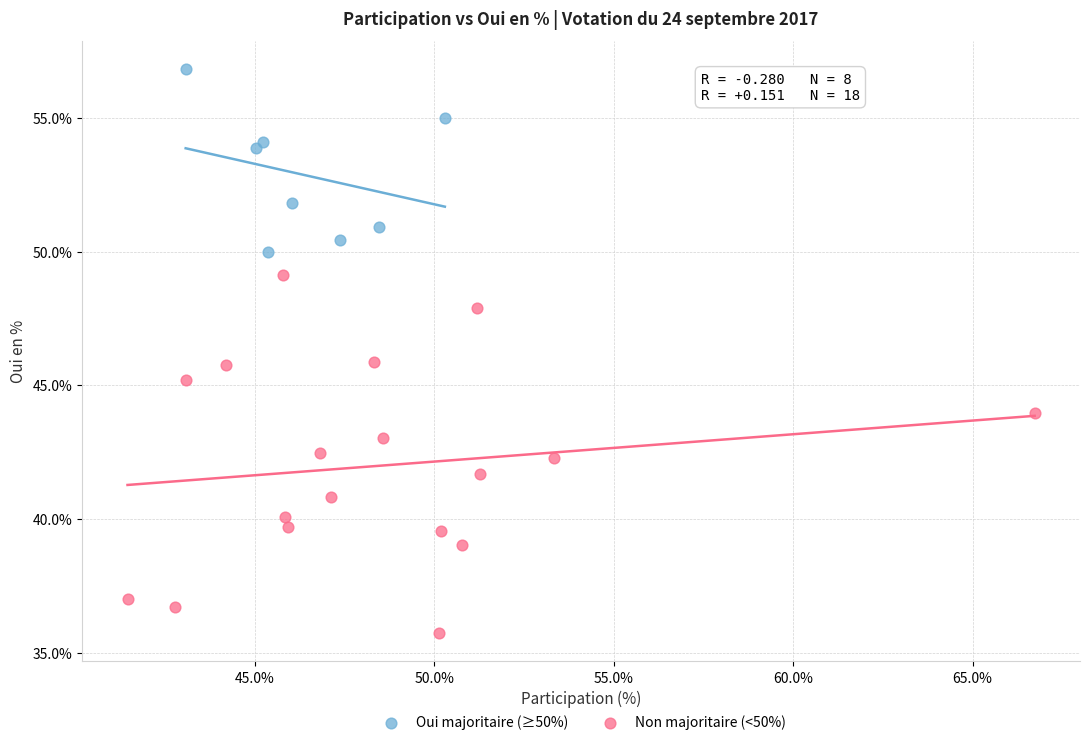

What are all the series names shown in the legend?

Oui majoritaire (≥50%), Non majoritaire (<50%)